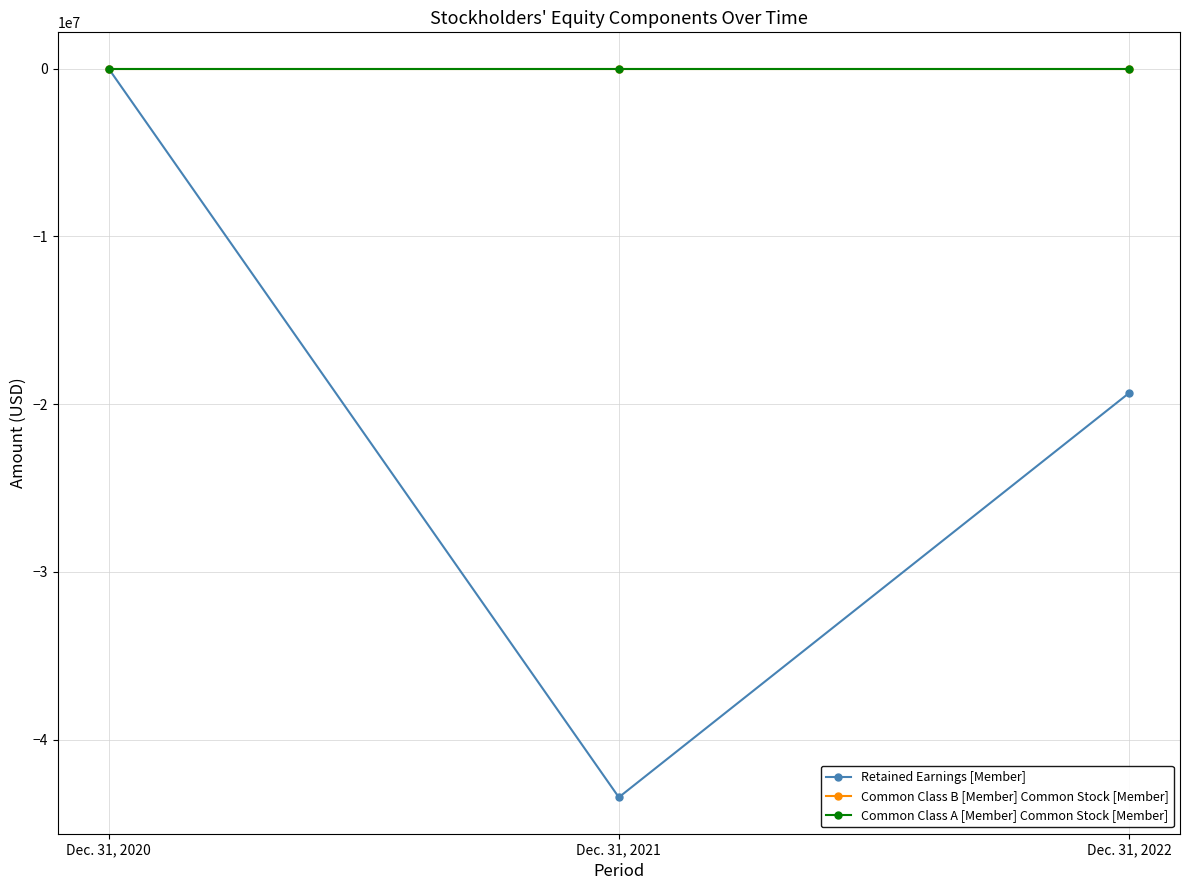

What is the spread (max minus min) of values at Dec. 31, 2022?

19344446